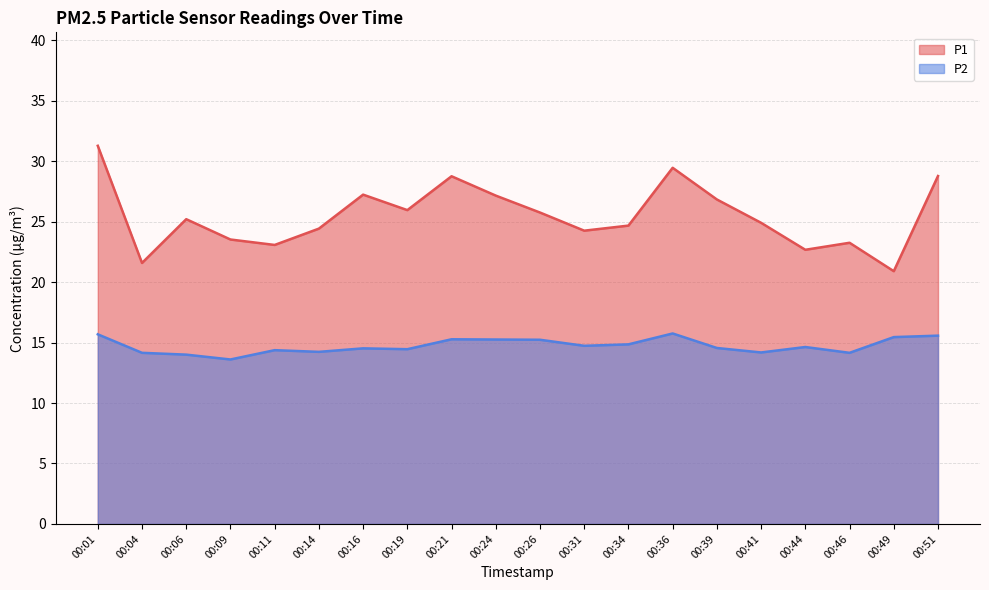

Reading left to right, extract all data points from this chart.

P1: 00:01=31.3	00:04=21.6	00:06=25.2	00:09=23.5	00:11=23.1	00:14=24.4	00:16=27.2	00:19=25.9	00:21=28.8	00:24=27.1	00:26=25.8	00:31=24.2	00:34=24.7	00:36=29.4	00:39=26.8	00:41=24.9	00:44=22.7	00:46=23.2	00:49=20.9	00:51=28.8
P2: 00:01=15.7	00:04=14.2	00:06=14.0	00:09=13.6	00:11=14.4	00:14=14.2	00:16=14.5	00:19=14.4	00:21=15.3	00:24=15.2	00:26=15.2	00:31=14.7	00:34=14.8	00:36=15.8	00:39=14.6	00:41=14.2	00:44=14.6	00:46=14.2	00:49=15.4	00:51=15.6